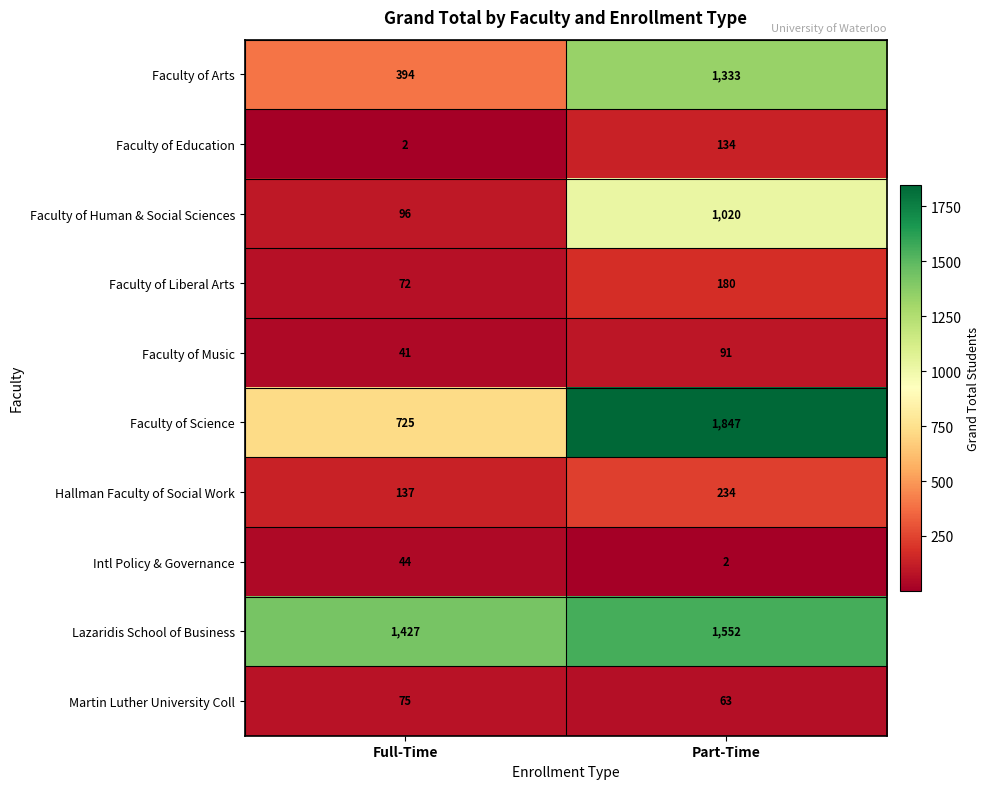

Which series changed the most between Full-Time and Part-Time?

Faculty of Science